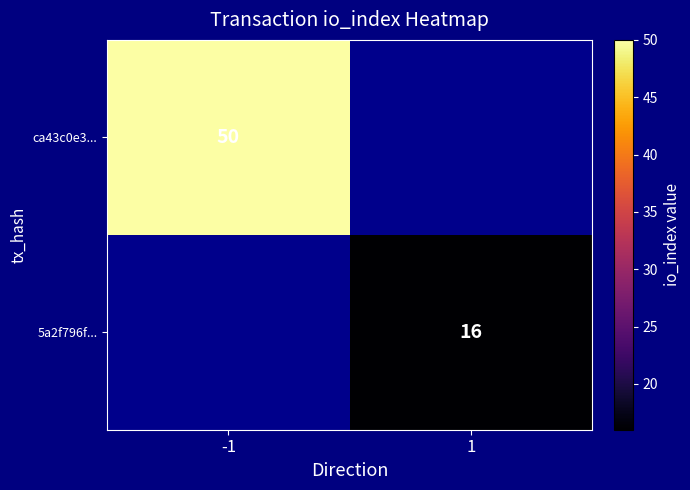

Which has a higher value, -1 or 1?

-1